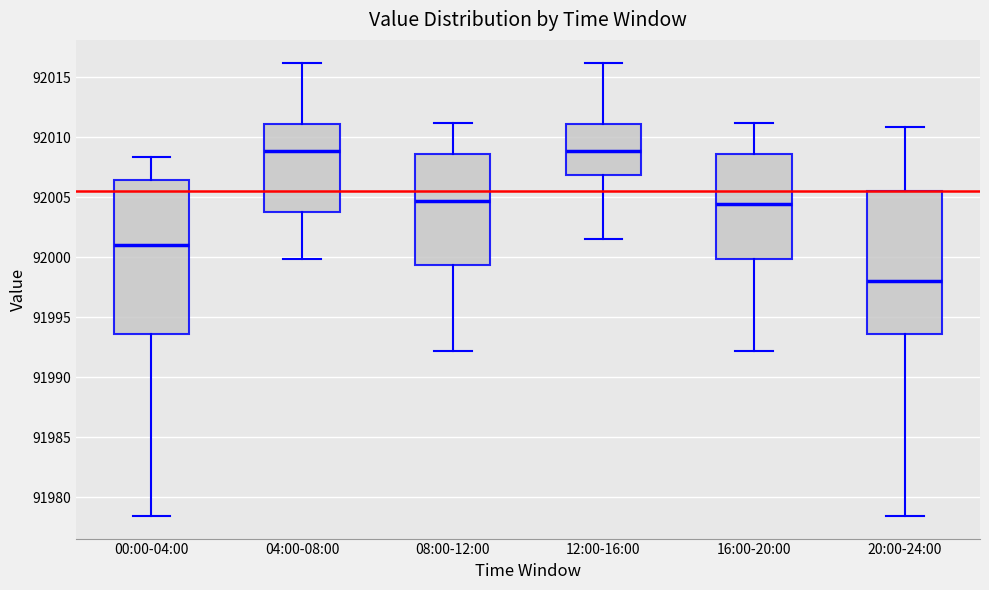

Comparing the boxes themselves (not the whiskers), which one is the tallest?

00:00-04:00